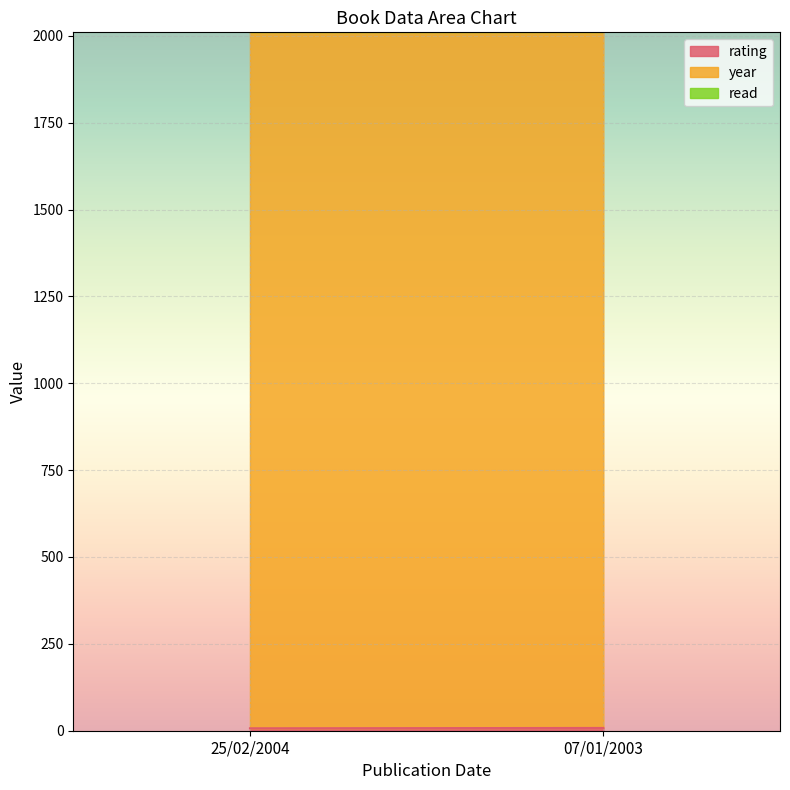

What is the total value across all series at 07/01/2003?

2012